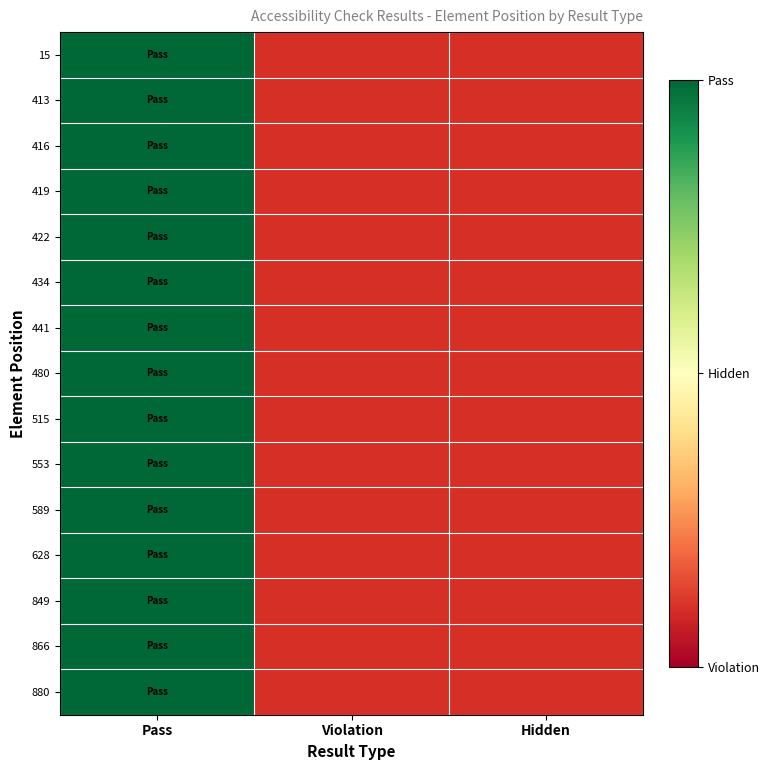

Which series has the largest range (max minus min)?

15